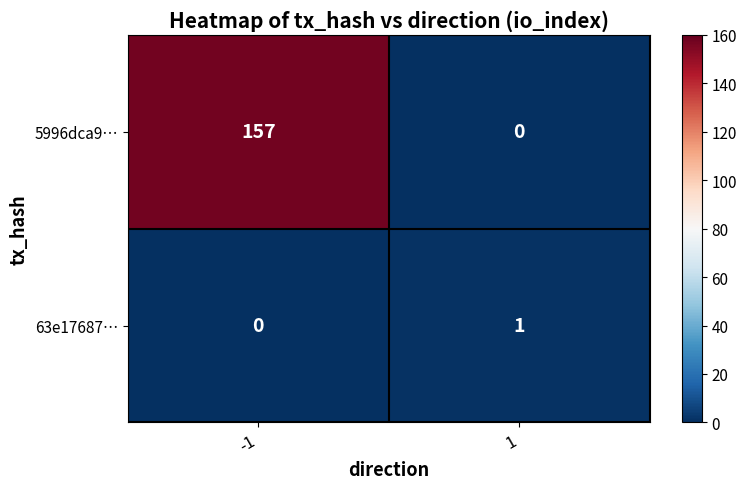

What is the total value across all series at -1?

157